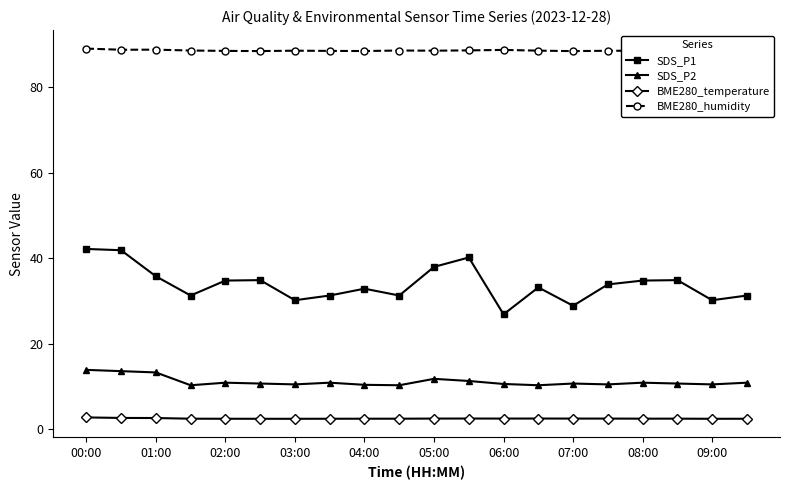

In SDS_P1, how many points are higher than both neighbors (excluding endpoints)?

5